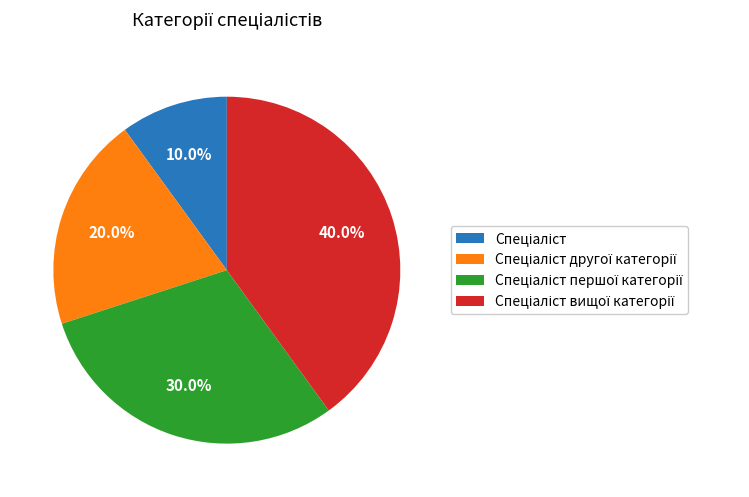

Does any single category account for the majority?

No